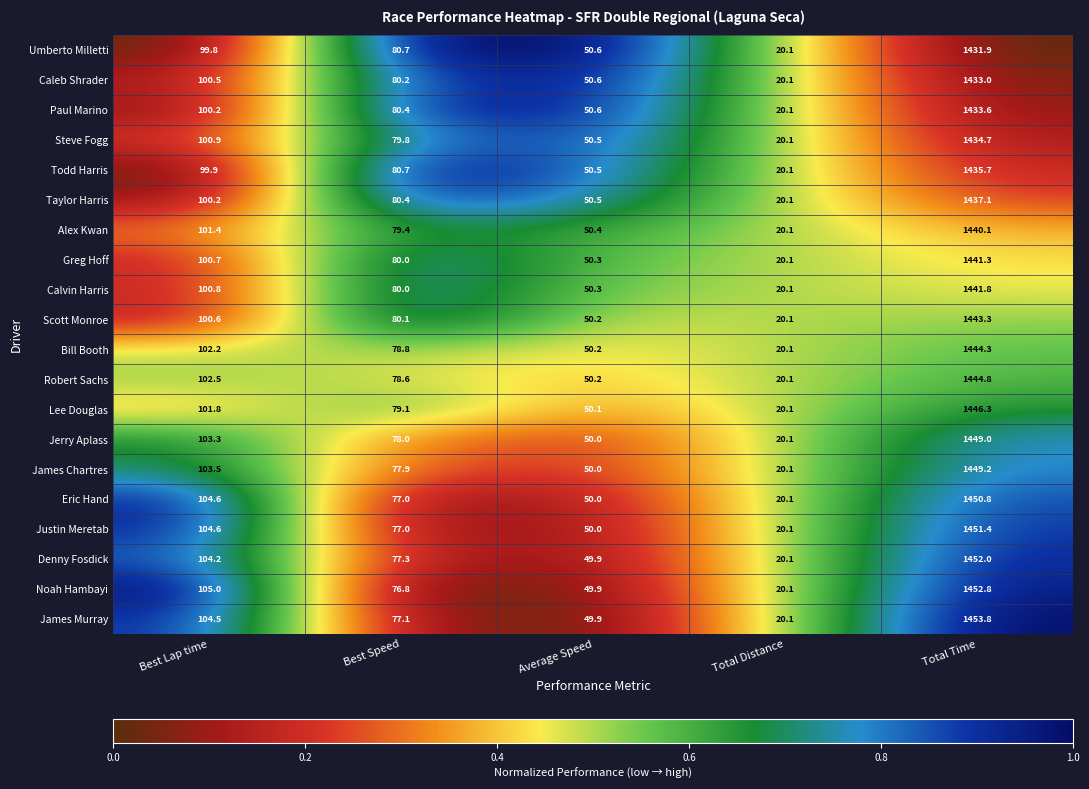

How many data points does each series have?

5